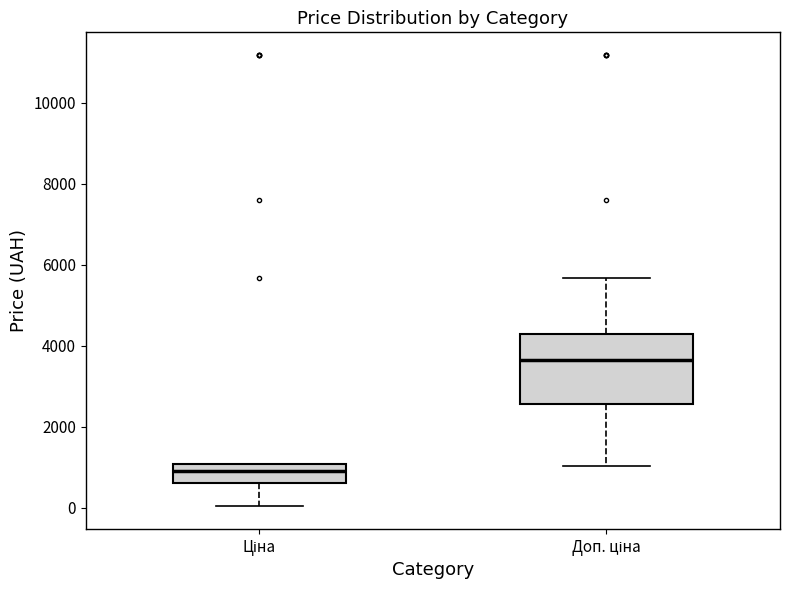

Which box has the highest median line?

Доп. ціна